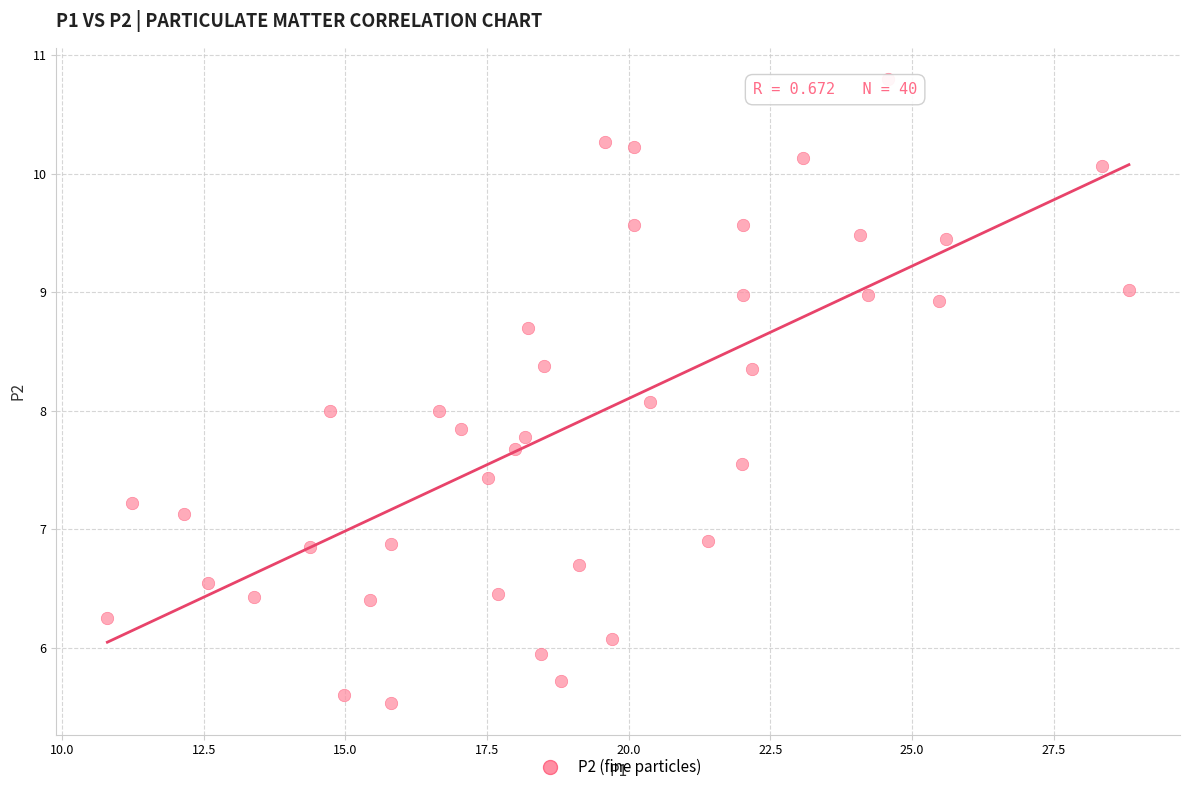

What is the range of X values (max minus min)?

18.0